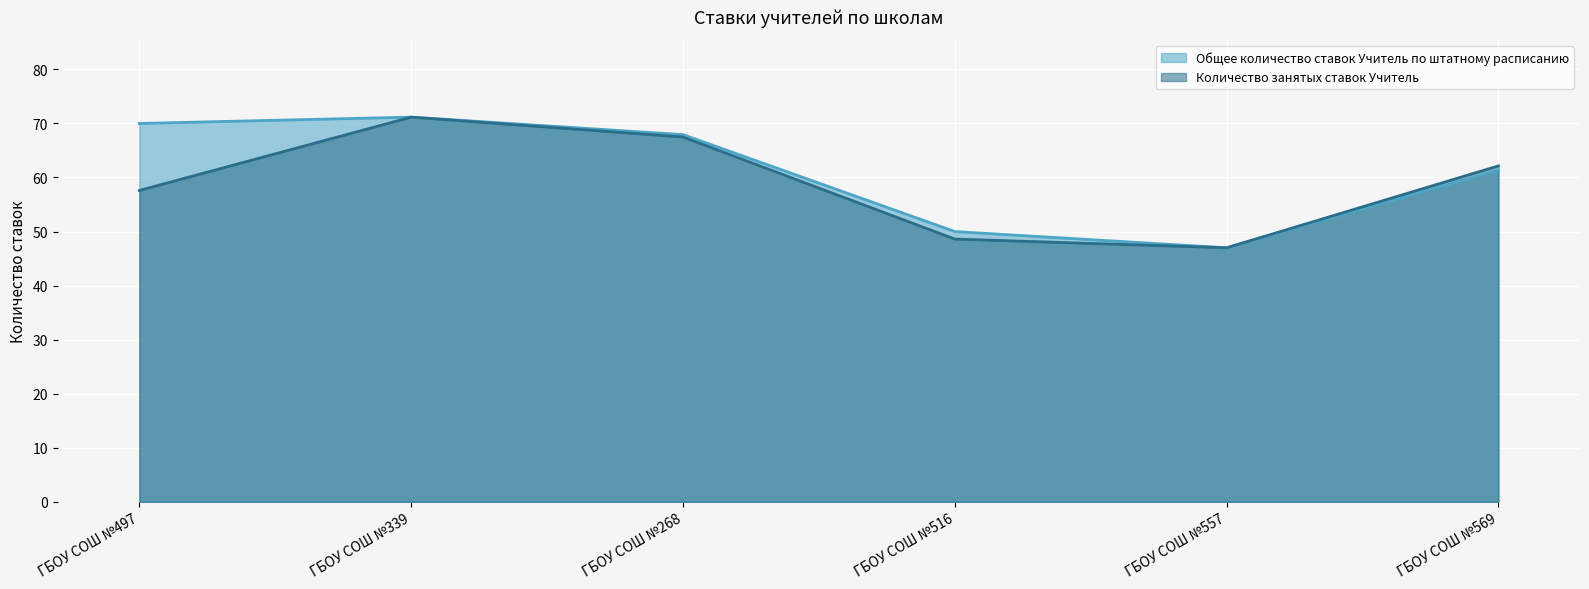

What is the value of the Количество занятых ставок Учитель point at the 2nd from the left?

71.2